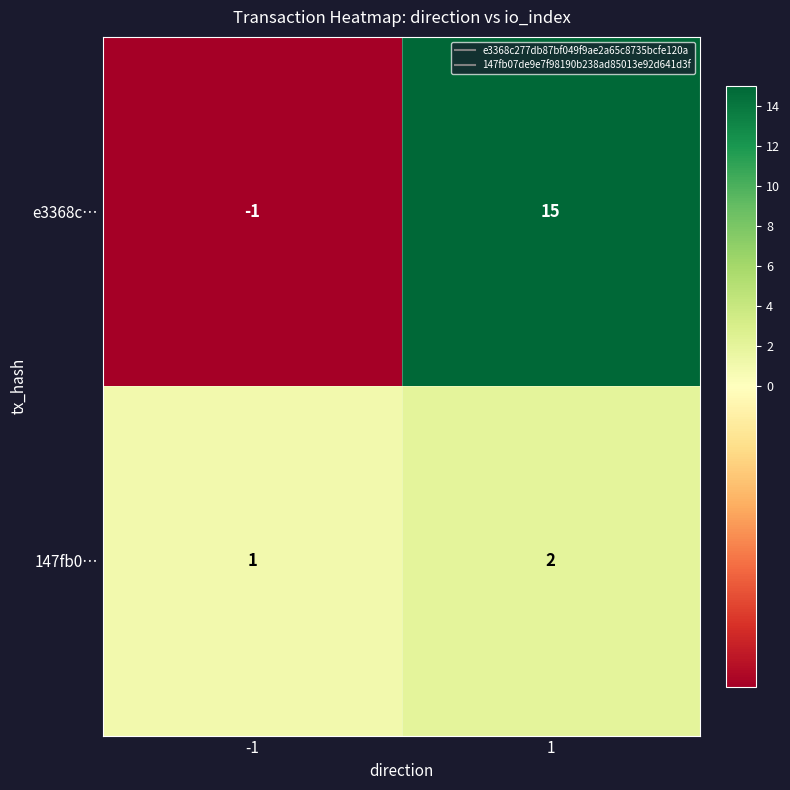

What is the average value of the e3368c… series?

7